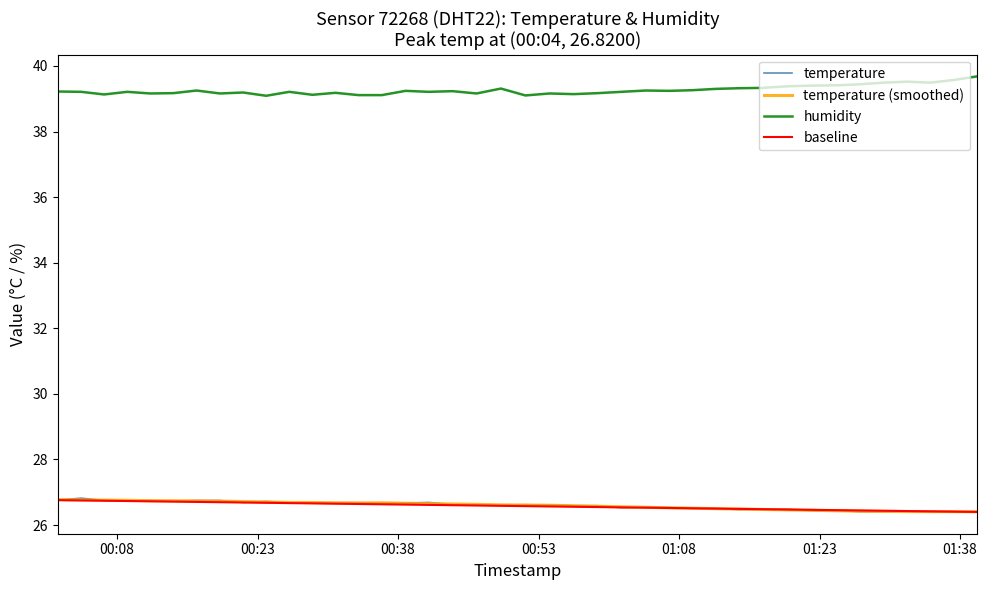

Where is humidity nearest to the value 39?

2022-08-24T00:23:55